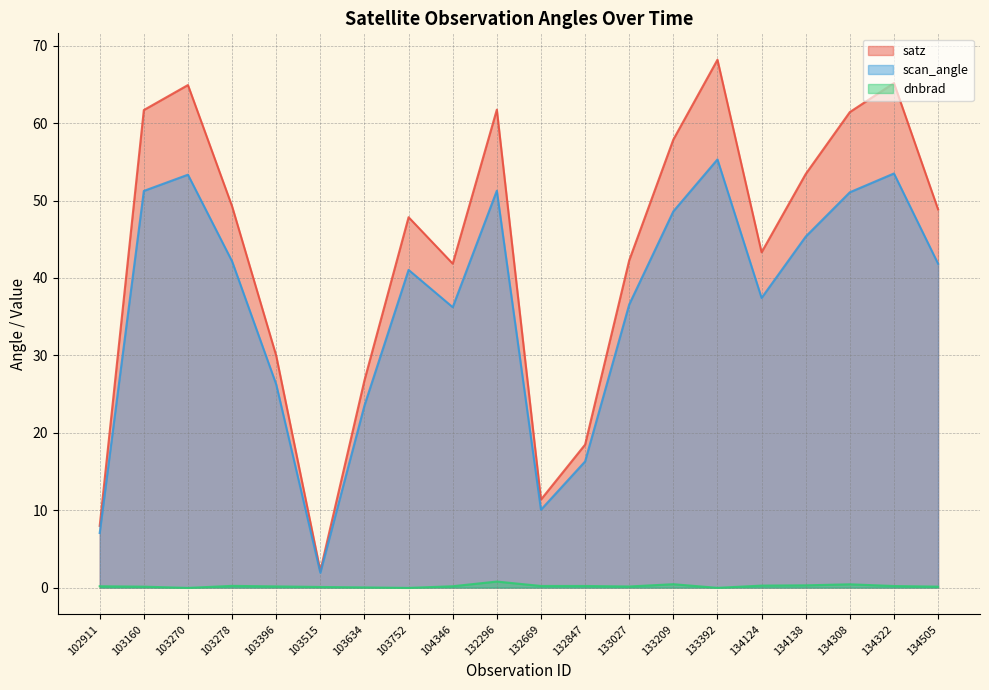

Which label corresponds to the smallest value in the chart?

103752